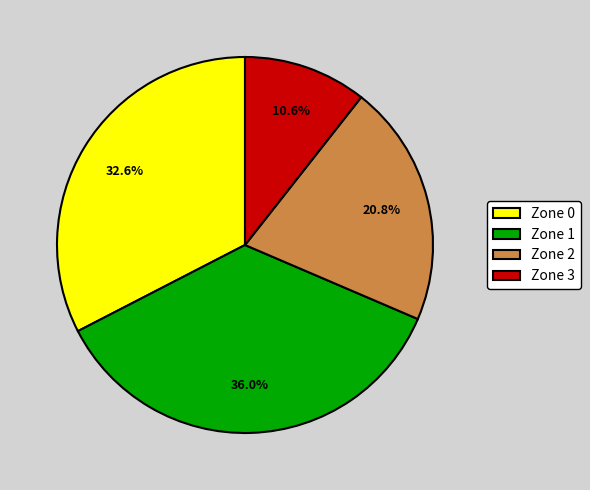

Count the number of slices in the pie.

4